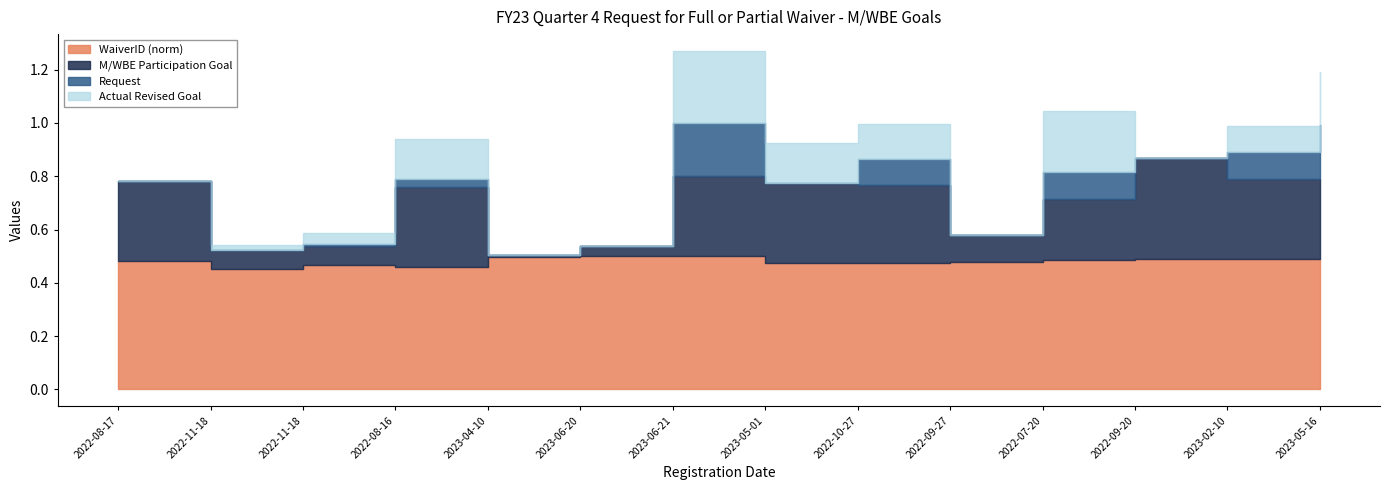

What is the label of the 8th point from the left?

2023-05-01